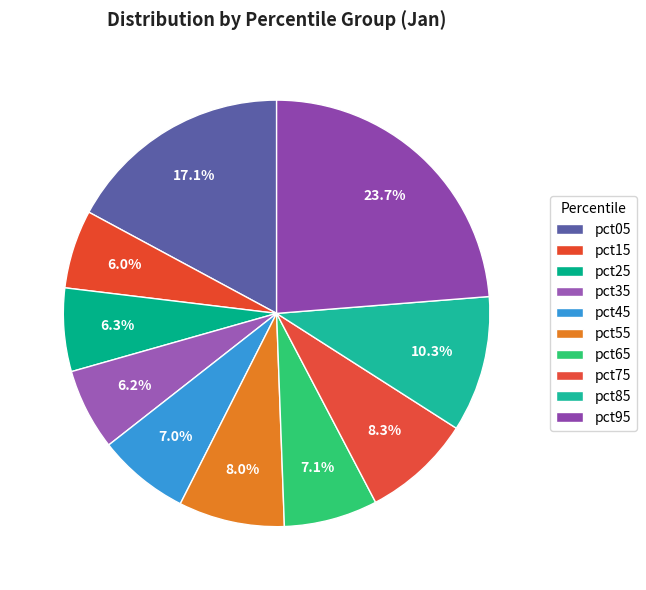

Is it true that pct95 is 29% of the pie?

False